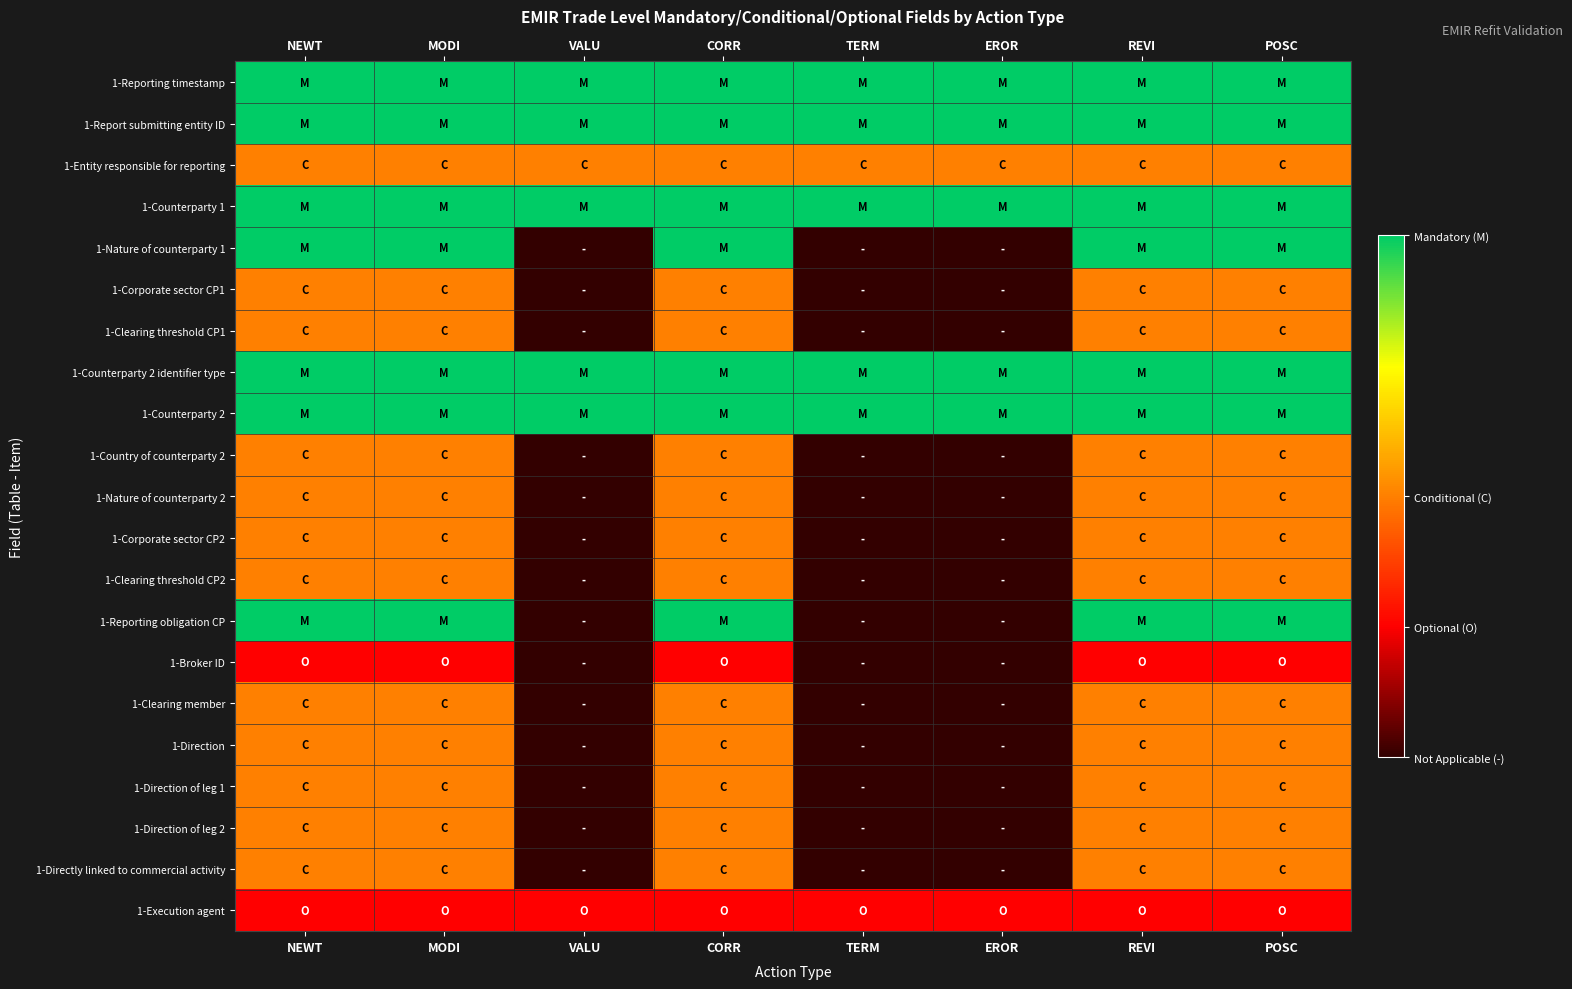

Reading left to right, extract all data points from this chart.

1-Reporting timestamp: NEWT=1.0	MODI=1.0	VALU=1.0	CORR=1.0	TERM=1.0	EROR=1.0	REVI=1.0	POSC=1.0
1-Report submitting entity ID: NEWT=1.0	MODI=1.0	VALU=1.0	CORR=1.0	TERM=1.0	EROR=1.0	REVI=1.0	POSC=1.0
1-Entity responsible for reporting: NEWT=0.5	MODI=0.5	VALU=0.5	CORR=0.5	TERM=0.5	EROR=0.5	REVI=0.5	POSC=0.5
1-Counterparty 1: NEWT=1.0	MODI=1.0	VALU=1.0	CORR=1.0	TERM=1.0	EROR=1.0	REVI=1.0	POSC=1.0
1-Nature of counterparty 1: NEWT=1.0	MODI=1.0	VALU=0.0	CORR=1.0	TERM=0.0	EROR=0.0	REVI=1.0	POSC=1.0
1-Corporate sector CP1: NEWT=0.5	MODI=0.5	VALU=0.0	CORR=0.5	TERM=0.0	EROR=0.0	REVI=0.5	POSC=0.5
1-Clearing threshold CP1: NEWT=0.5	MODI=0.5	VALU=0.0	CORR=0.5	TERM=0.0	EROR=0.0	REVI=0.5	POSC=0.5
1-Counterparty 2 identifier type: NEWT=1.0	MODI=1.0	VALU=1.0	CORR=1.0	TERM=1.0	EROR=1.0	REVI=1.0	POSC=1.0
1-Counterparty 2: NEWT=1.0	MODI=1.0	VALU=1.0	CORR=1.0	TERM=1.0	EROR=1.0	REVI=1.0	POSC=1.0
1-Country of counterparty 2: NEWT=0.5	MODI=0.5	VALU=0.0	CORR=0.5	TERM=0.0	EROR=0.0	REVI=0.5	POSC=0.5
1-Nature of counterparty 2: NEWT=0.5	MODI=0.5	VALU=0.0	CORR=0.5	TERM=0.0	EROR=0.0	REVI=0.5	POSC=0.5
1-Corporate sector CP2: NEWT=0.5	MODI=0.5	VALU=0.0	CORR=0.5	TERM=0.0	EROR=0.0	REVI=0.5	POSC=0.5
1-Clearing threshold CP2: NEWT=0.5	MODI=0.5	VALU=0.0	CORR=0.5	TERM=0.0	EROR=0.0	REVI=0.5	POSC=0.5
1-Reporting obligation CP: NEWT=1.0	MODI=1.0	VALU=0.0	CORR=1.0	TERM=0.0	EROR=0.0	REVI=1.0	POSC=1.0
1-Broker ID: NEWT=0.2	MODI=0.2	VALU=0.0	CORR=0.2	TERM=0.0	EROR=0.0	REVI=0.2	POSC=0.2
1-Clearing member: NEWT=0.5	MODI=0.5	VALU=0.0	CORR=0.5	TERM=0.0	EROR=0.0	REVI=0.5	POSC=0.5
1-Direction: NEWT=0.5	MODI=0.5	VALU=0.0	CORR=0.5	TERM=0.0	EROR=0.0	REVI=0.5	POSC=0.5
1-Direction of leg 1: NEWT=0.5	MODI=0.5	VALU=0.0	CORR=0.5	TERM=0.0	EROR=0.0	REVI=0.5	POSC=0.5
1-Direction of leg 2: NEWT=0.5	MODI=0.5	VALU=0.0	CORR=0.5	TERM=0.0	EROR=0.0	REVI=0.5	POSC=0.5
1-Directly linked to commercial activity: NEWT=0.5	MODI=0.5	VALU=0.0	CORR=0.5	TERM=0.0	EROR=0.0	REVI=0.5	POSC=0.5
1-Execution agent: NEWT=0.2	MODI=0.2	VALU=0.2	CORR=0.2	TERM=0.2	EROR=0.2	REVI=0.2	POSC=0.2